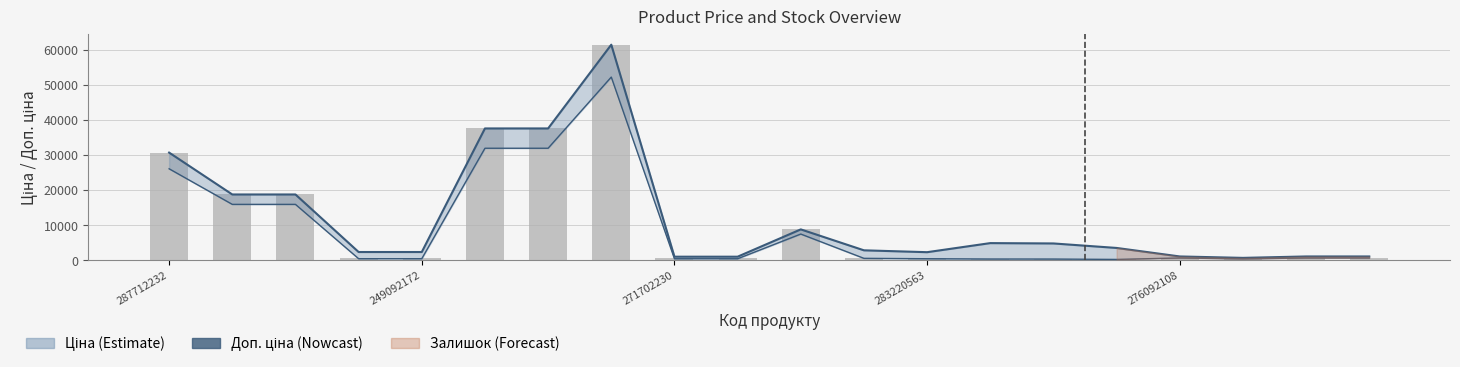

Is it true that the value at 5 is 22576.7?

False